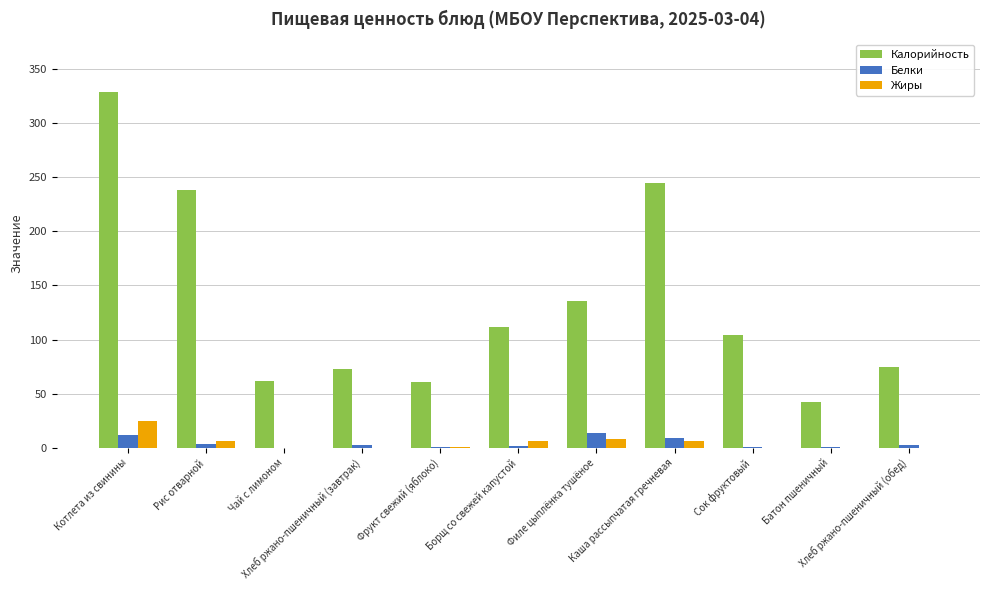

What is the total value across all series at Хлеб ржано-пшеничный (обед)?

78